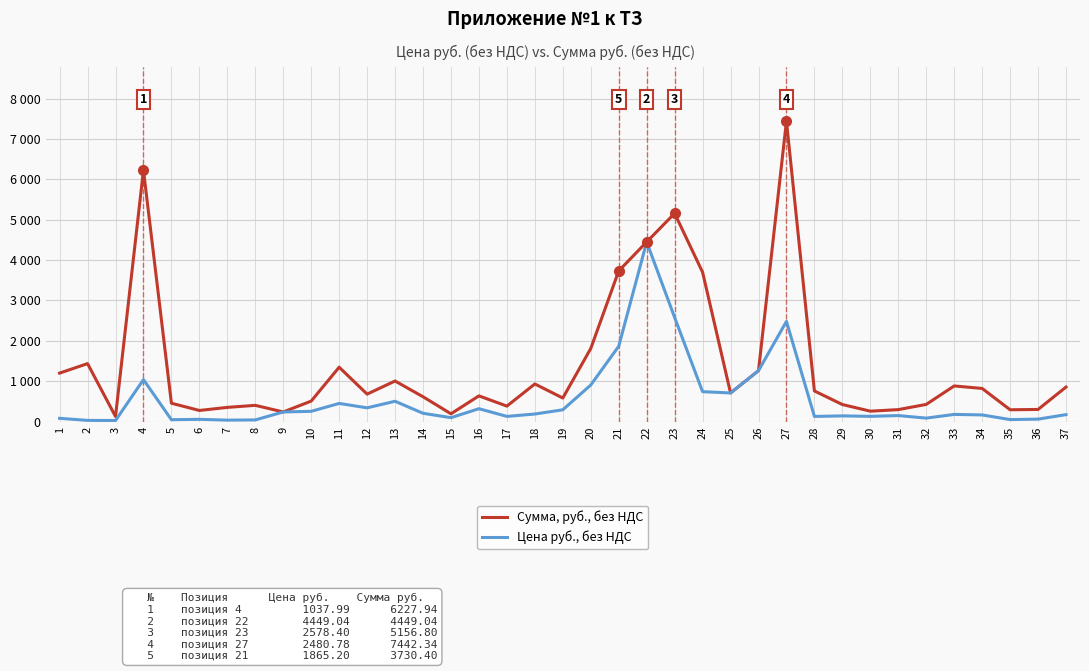

Does the chart have visible grid lines?

Yes